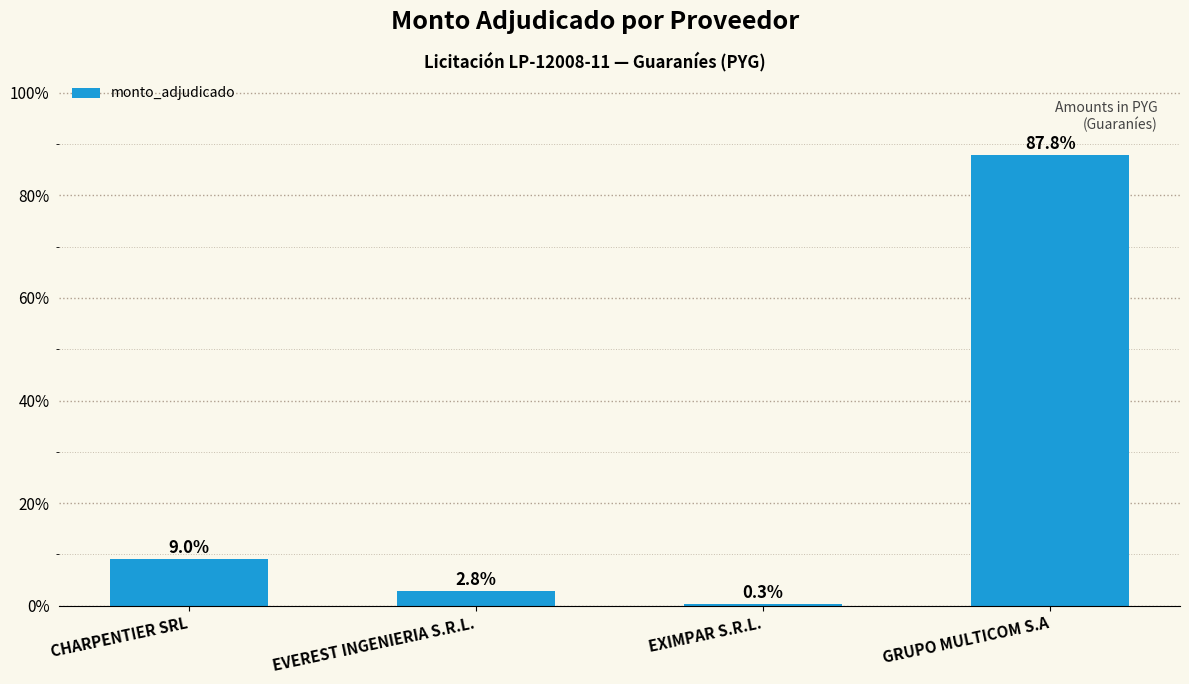

What is the approximate value at EVEREST INGENIERIA S.R.L.?

2.8